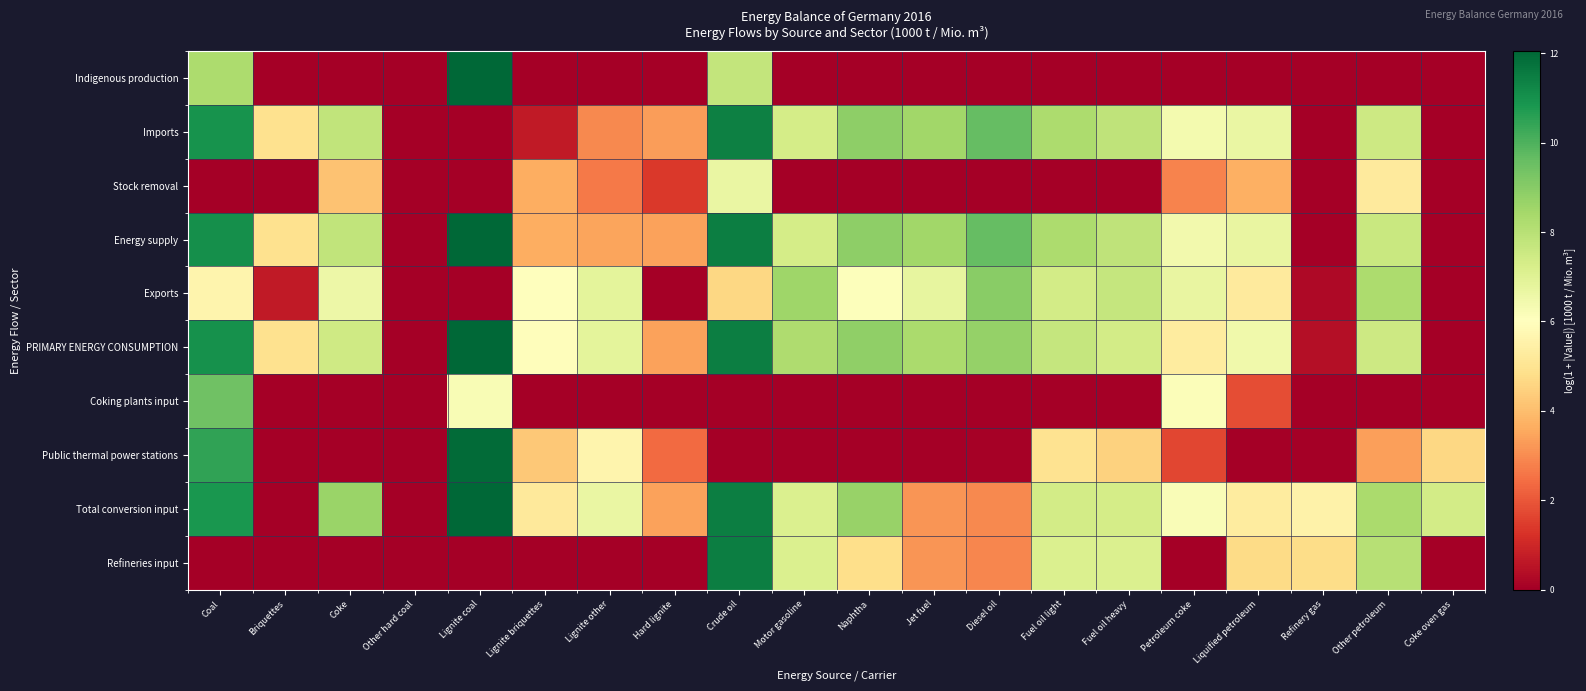

Reading left to right, what are all the values shown in this chart?

Indigenous production: Coal=8.3	Briquettes=0.0	Coke=0.0	Other hard coal=0.0	Lignite coal=12.1	Lignite briquettes=0.0	Lignite other=0.0	Hard lignite=0.0	Crude oil=7.8	Motor gasoline=0.0	Naphtha=0.0	Jet fuel=0.0	Diesel oil=0.0	Fuel oil light=0.0	Fuel oil heavy=0.0	Petroleum coke=0.0	Liquified petroleum=0.0	Refinery gas=0.0	Other petroleum=0.0	Coke oven gas=0.0
Imports: Coal=11.0	Briquettes=4.9	Coke=7.8	Other hard coal=0.0	Lignite coal=0.0	Lignite briquettes=0.7	Lignite other=2.9	Hard lignite=3.3	Crude oil=11.4	Motor gasoline=7.3	Naphtha=8.9	Jet fuel=8.5	Diesel oil=9.6	Fuel oil light=8.2	Fuel oil heavy=7.8	Petroleum coke=6.4	Liquified petroleum=6.7	Refinery gas=0.0	Other petroleum=7.5	Coke oven gas=0.0
Stock removal: Coal=0.0	Briquettes=0.0	Coke=4.1	Other hard coal=0.0	Lignite coal=0.0	Lignite briquettes=3.6	Lignite other=2.6	Hard lignite=1.4	Crude oil=6.7	Motor gasoline=0.0	Naphtha=0.0	Jet fuel=0.0	Diesel oil=0.0	Fuel oil light=0.0	Fuel oil heavy=0.0	Petroleum coke=2.8	Liquified petroleum=3.7	Refinery gas=0.0	Other petroleum=5.2	Coke oven gas=0.0
Energy supply: Coal=11.0	Briquettes=4.9	Coke=7.8	Other hard coal=0.0	Lignite coal=12.1	Lignite briquettes=3.7	Lignite other=3.5	Hard lignite=3.4	Crude oil=11.5	Motor gasoline=7.3	Naphtha=8.9	Jet fuel=8.5	Diesel oil=9.6	Fuel oil light=8.2	Fuel oil heavy=7.8	Petroleum coke=6.4	Liquified petroleum=6.7	Refinery gas=0.0	Other petroleum=7.6	Coke oven gas=0.0
Exports: Coal=5.6	Briquettes=0.7	Coke=6.6	Other hard coal=0.0	Lignite coal=0.0	Lignite briquettes=6.0	Lignite other=6.9	Hard lignite=0.0	Crude oil=4.6	Motor gasoline=8.5	Naphtha=6.1	Jet fuel=6.8	Diesel oil=9.0	Fuel oil light=7.4	Fuel oil heavy=7.7	Petroleum coke=6.7	Liquified petroleum=5.2	Refinery gas=0.3	Other petroleum=8.2	Coke oven gas=0.0
PRIMARY ENERGY CONSUMPTION: Coal=11.0	Briquettes=4.9	Coke=7.5	Other hard coal=0.0	Lignite coal=12.0	Lignite briquettes=6.0	Lignite other=6.8	Hard lignite=3.4	Crude oil=11.5	Motor gasoline=8.2	Naphtha=8.8	Jet fuel=8.3	Diesel oil=8.7	Fuel oil light=7.7	Fuel oil heavy=7.4	Petroleum coke=5.3	Liquified petroleum=6.5	Refinery gas=0.4	Other petroleum=7.5	Coke oven gas=0.0
Coking plants input: Coal=9.4	Briquettes=0.0	Coke=0.0	Other hard coal=0.0	Lignite coal=6.2	Lignite briquettes=0.0	Lignite other=0.0	Hard lignite=0.0	Crude oil=0.0	Motor gasoline=0.0	Naphtha=0.0	Jet fuel=0.0	Diesel oil=0.0	Fuel oil light=0.0	Fuel oil heavy=0.0	Petroleum coke=6.1	Liquified petroleum=1.8	Refinery gas=0.0	Other petroleum=0.0	Coke oven gas=0.0
Public thermal power stations: Coal=10.5	Briquettes=0.0	Coke=0.0	Other hard coal=0.0	Lignite coal=11.9	Lignite briquettes=4.3	Lignite other=5.6	Hard lignite=2.4	Crude oil=0.0	Motor gasoline=0.0	Naphtha=0.0	Jet fuel=0.0	Diesel oil=0.1	Fuel oil light=5.0	Fuel oil heavy=4.5	Petroleum coke=1.7	Liquified petroleum=0.0	Refinery gas=0.0	Other petroleum=3.4	Coke oven gas=4.6
Total conversion input: Coal=10.9	Briquettes=0.0	Coke=8.6	Other hard coal=0.0	Lignite coal=12.0	Lignite briquettes=5.2	Lignite other=6.6	Hard lignite=3.4	Crude oil=11.5	Motor gasoline=7.1	Naphtha=8.7	Jet fuel=3.2	Diesel oil=2.9	Fuel oil light=7.4	Fuel oil heavy=7.3	Petroleum coke=6.2	Liquified petroleum=5.3	Refinery gas=5.5	Other petroleum=8.3	Coke oven gas=7.4
Refineries input: Coal=0.0	Briquettes=0.0	Coke=0.0	Other hard coal=0.0	Lignite coal=0.0	Lignite briquettes=0.0	Lignite other=0.0	Hard lignite=0.0	Crude oil=11.5	Motor gasoline=7.1	Naphtha=4.8	Jet fuel=3.2	Diesel oil=2.9	Fuel oil light=7.1	Fuel oil heavy=7.1	Petroleum coke=0.0	Liquified petroleum=4.8	Refinery gas=4.8	Other petroleum=8.0	Coke oven gas=0.0